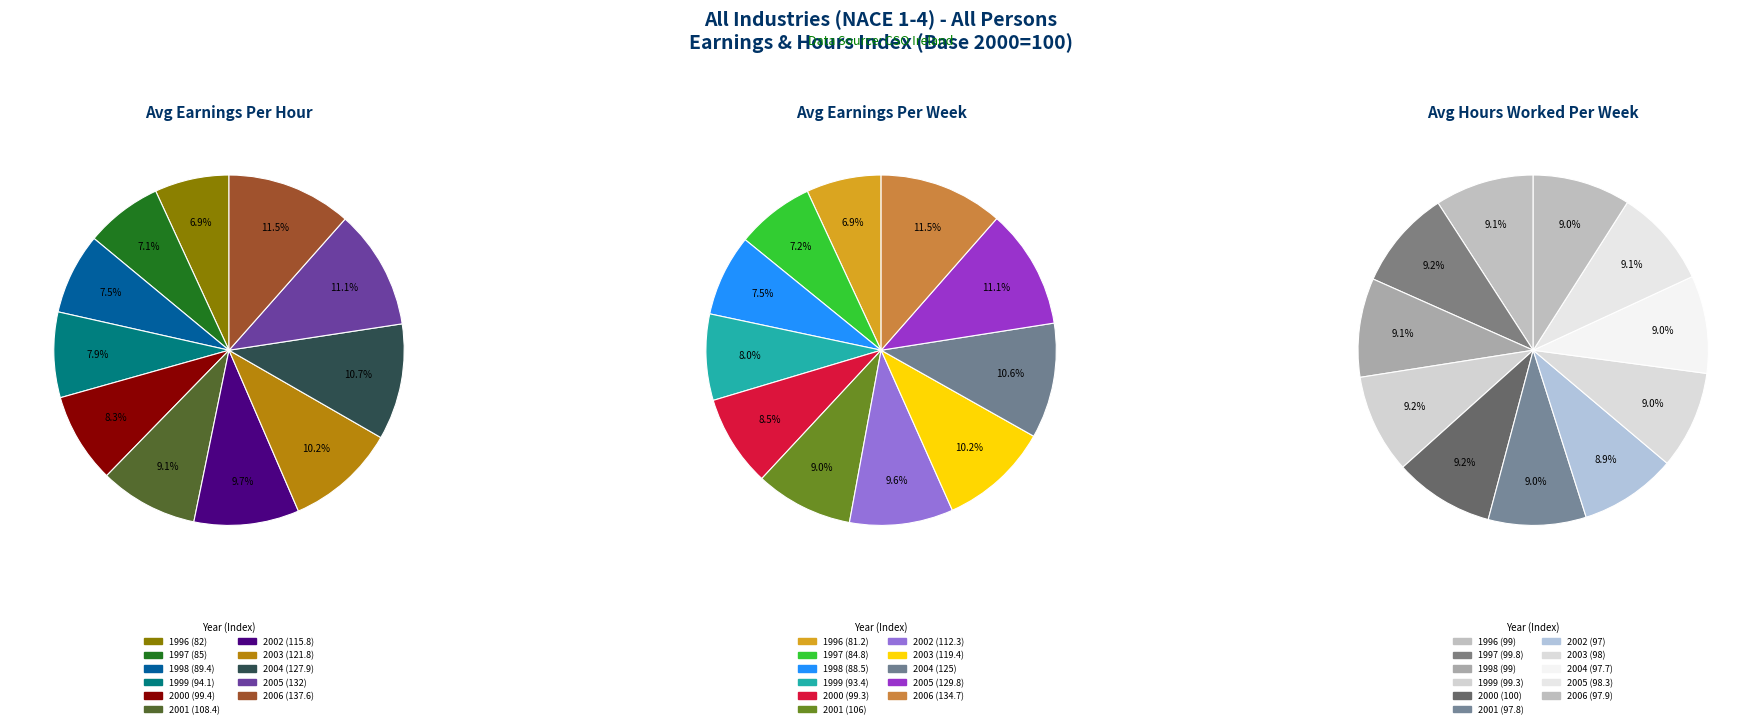

To the nearest percent, what is the difference between the 1997 and 1999 slice percentages?

1%